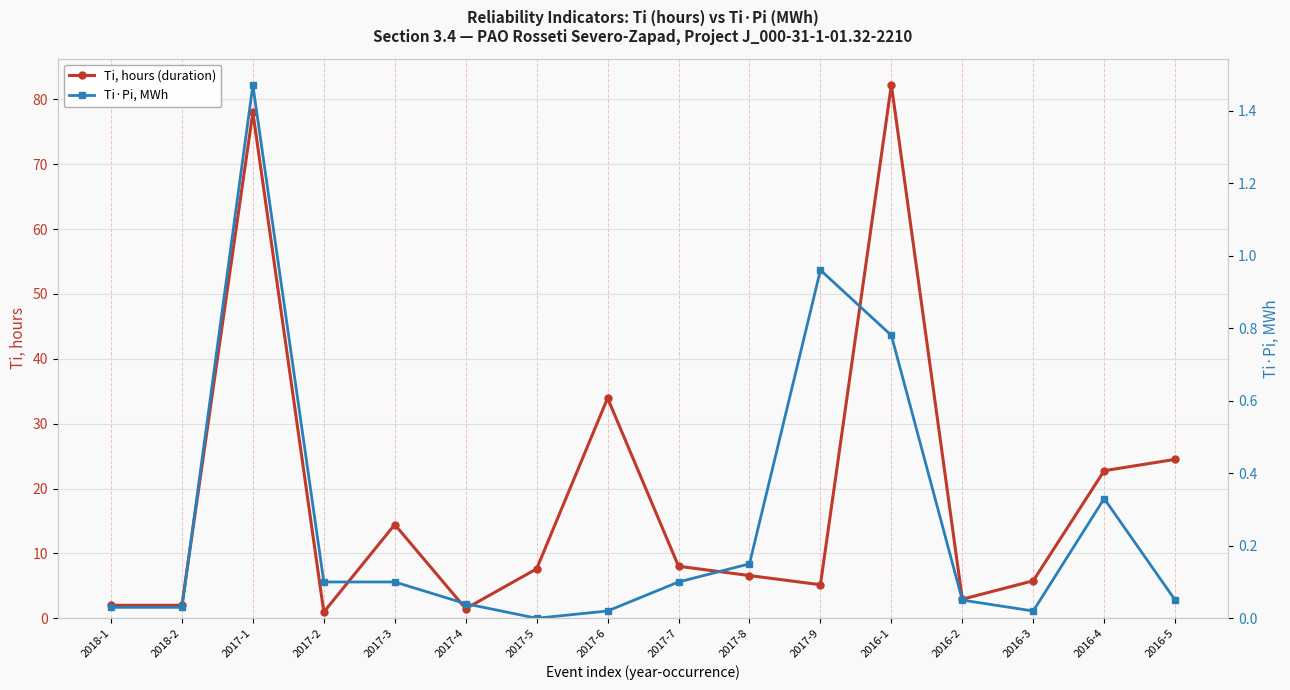

Which series has the largest total across all categories?

Ti, hours (duration)